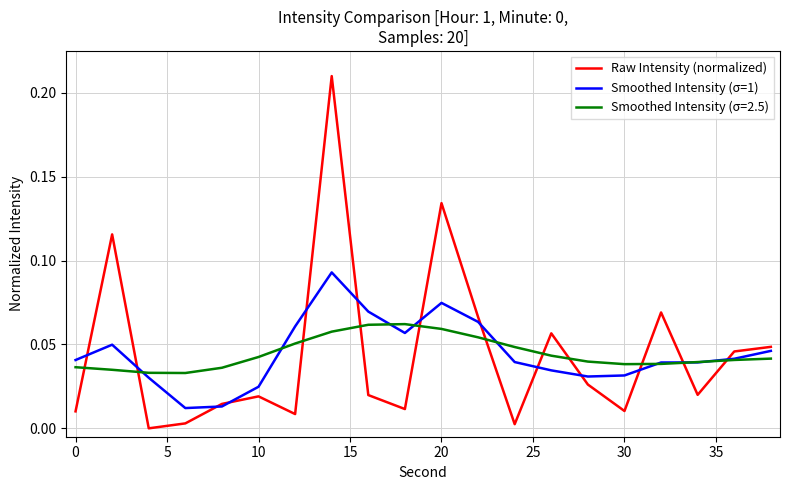

List the series in order of their peak value, lowest first.

Smoothed Intensity (σ=2.5), Smoothed Intensity (σ=1), Raw Intensity (normalized)